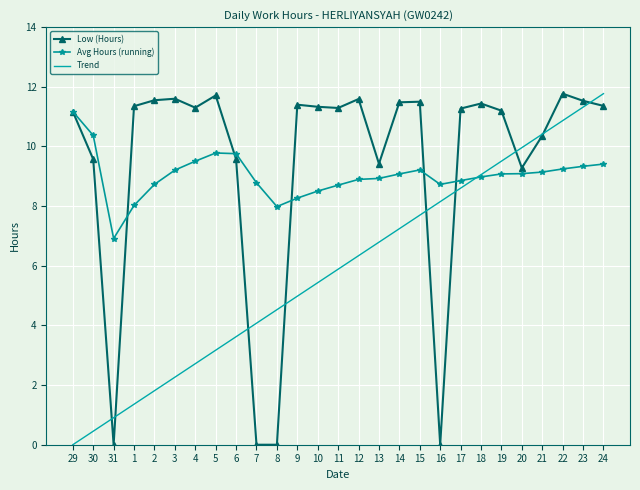

What is the sum of all Low (Hours) values?

254.0